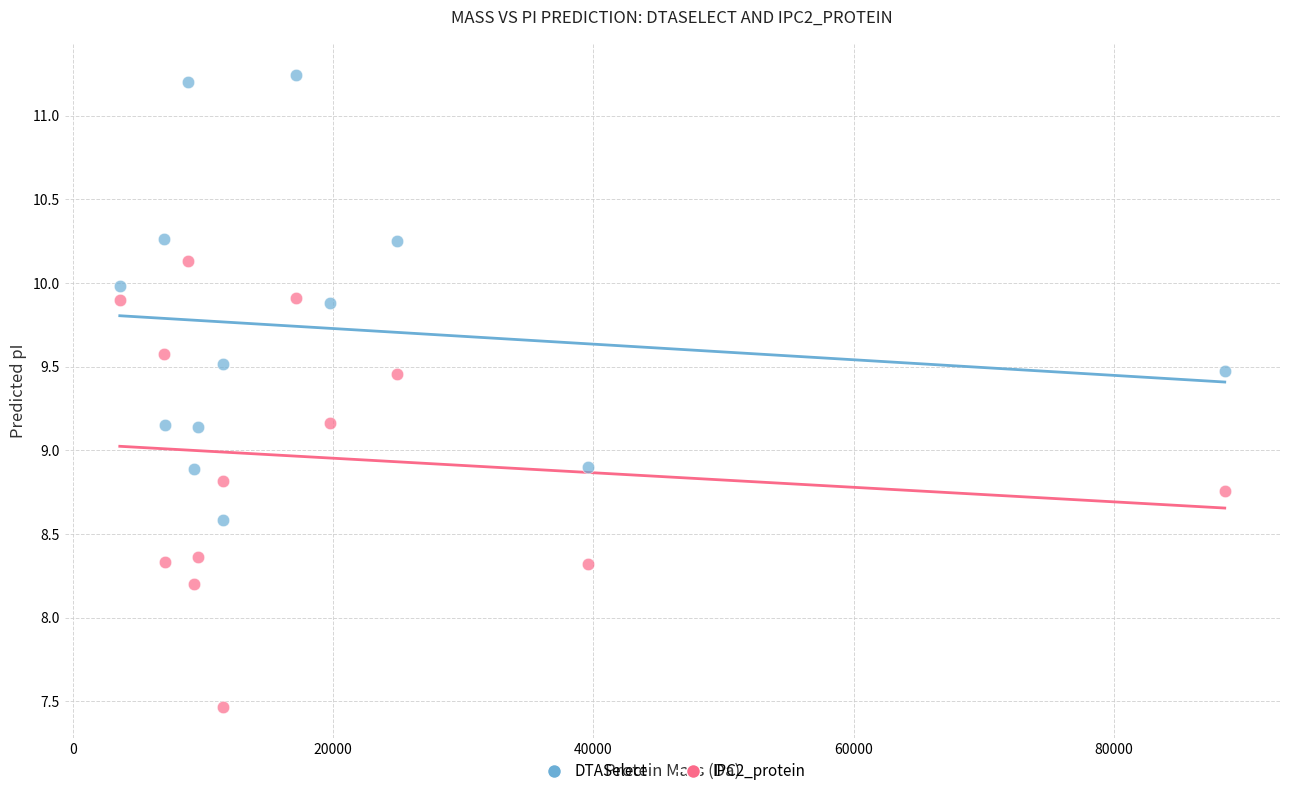

Which series contains the lowest Y value?

IPC2_protein